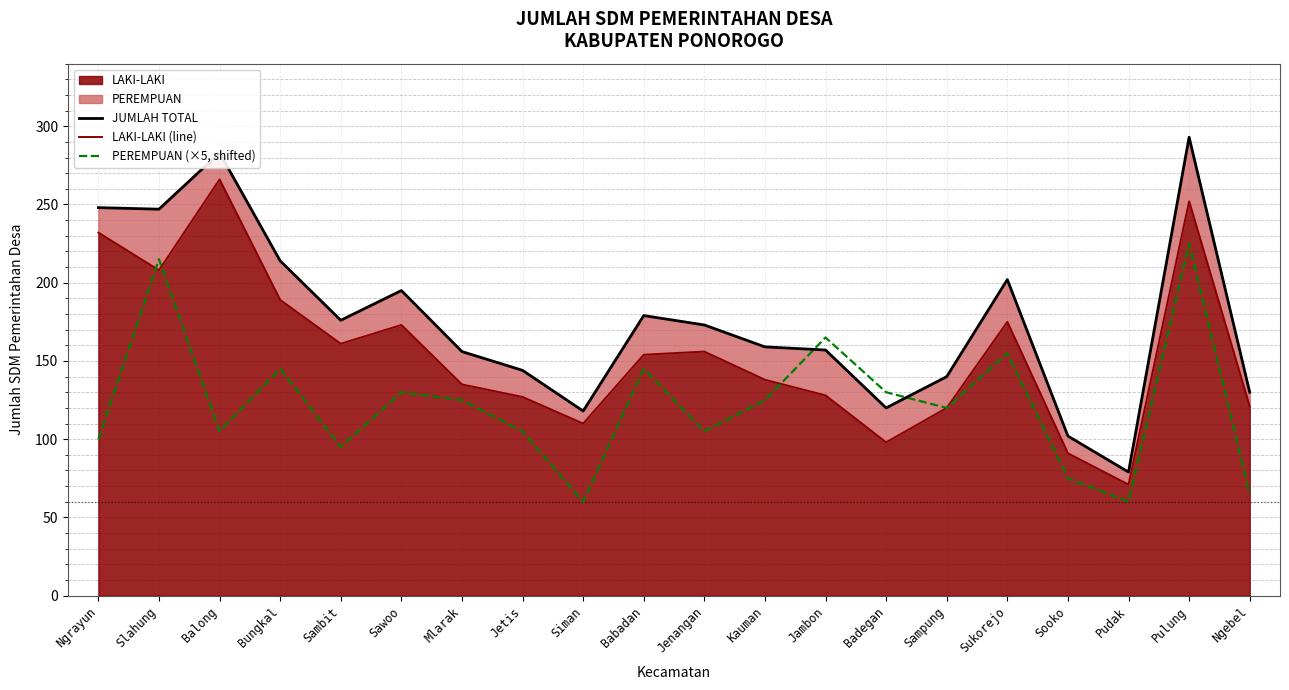

Reading left to right, extract all data points from this chart.

JUMLAH TOTAL: 248	247	283	214	176	195	156	144	118	179	173	159	157	120	140	202	102	79	293	130
LAKI-LAKI (line): 232	208	266	189	161	173	135	127	110	154	156	138	128	98	120	175	91	71	252	121
PEREMPUAN (×5, shifted): 100	215	105	145	95	130	125	105	60	145	105	125	165	130	120	155	75	60	225	65